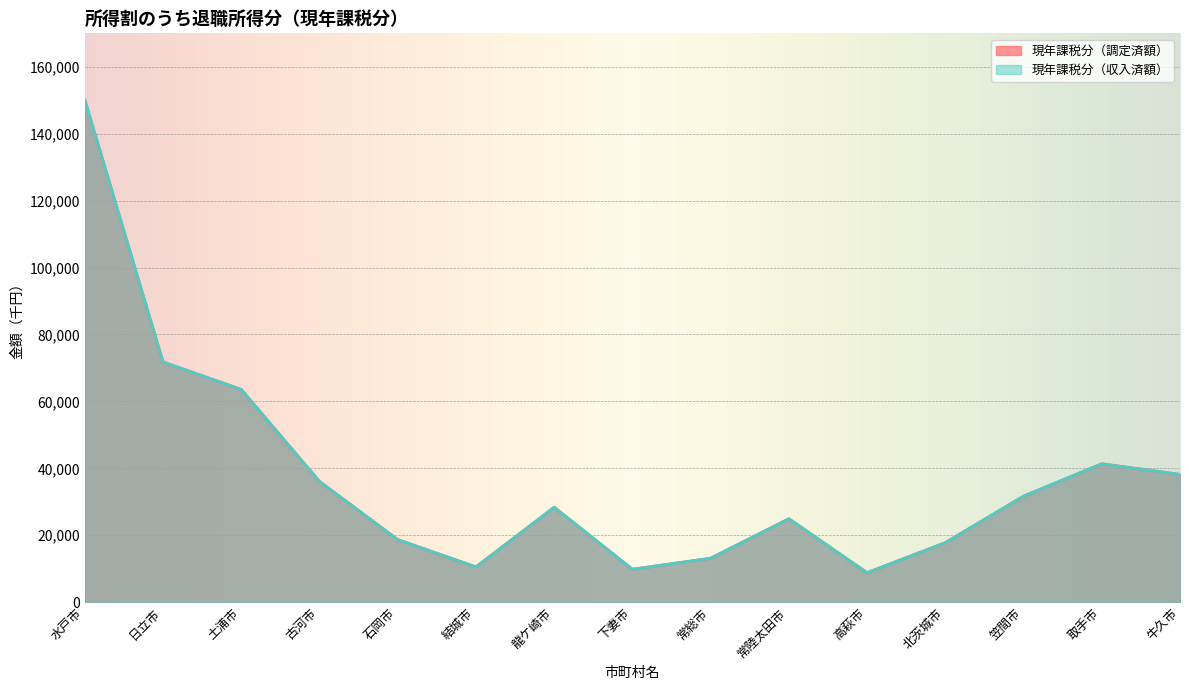

What is the sum of all 現年課税分（収入済額） values?

564915